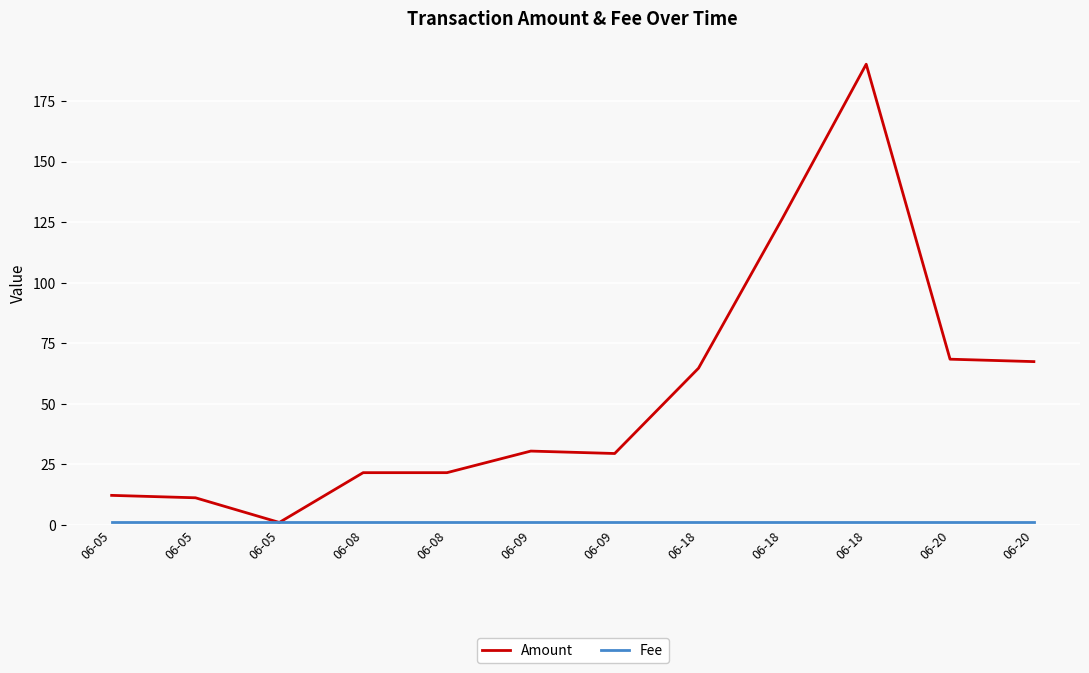

How many lines are shown in the chart?

2